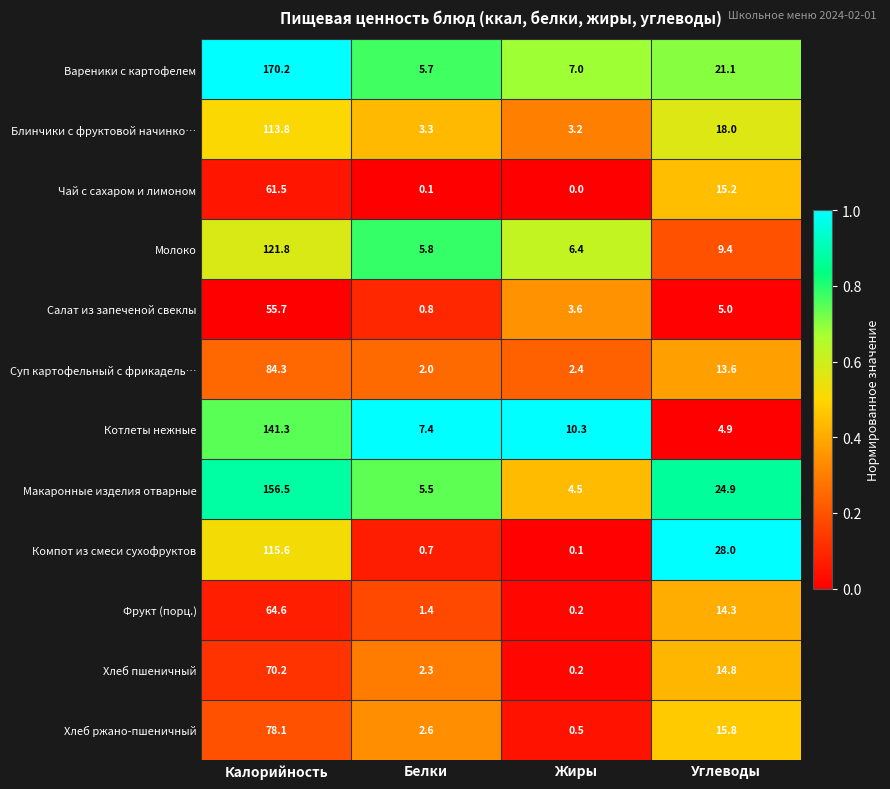

Which series has the largest total across all categories?

Вареники с картофелем